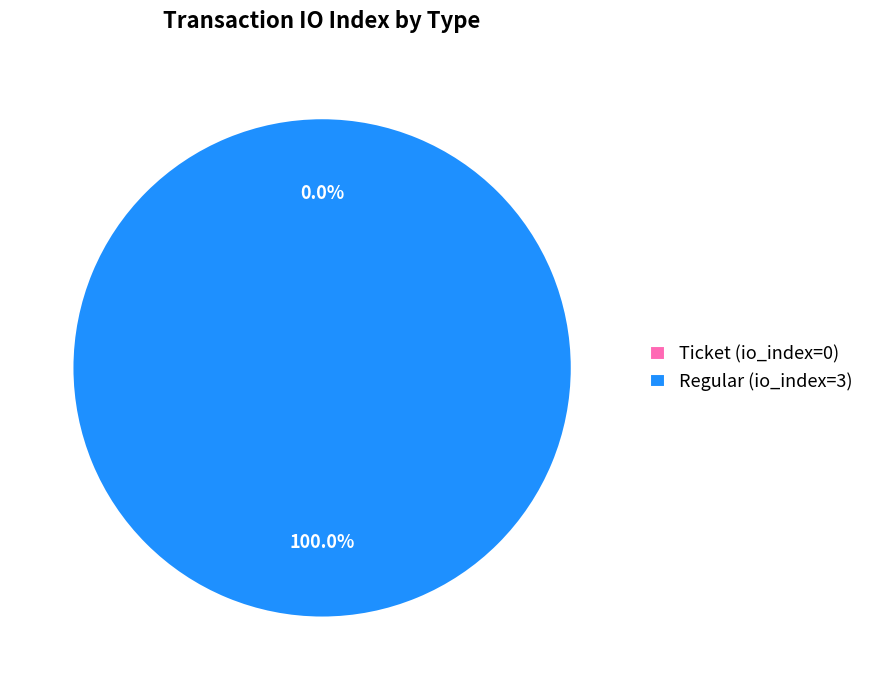

Does Ticket (io_index=0) represent more than half of the total?

No